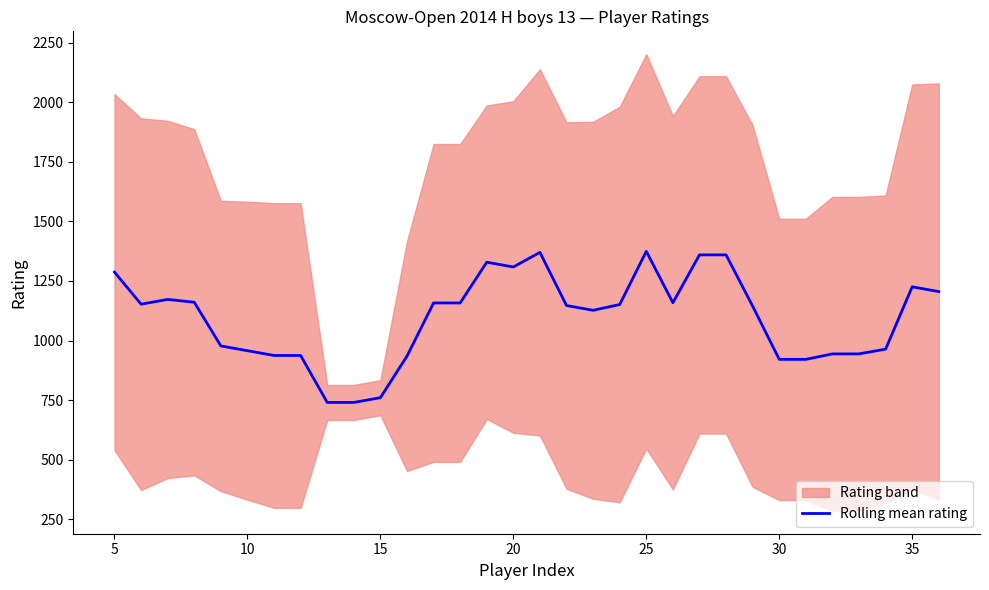

What is the difference between the second highest and second lowest values?

630.0